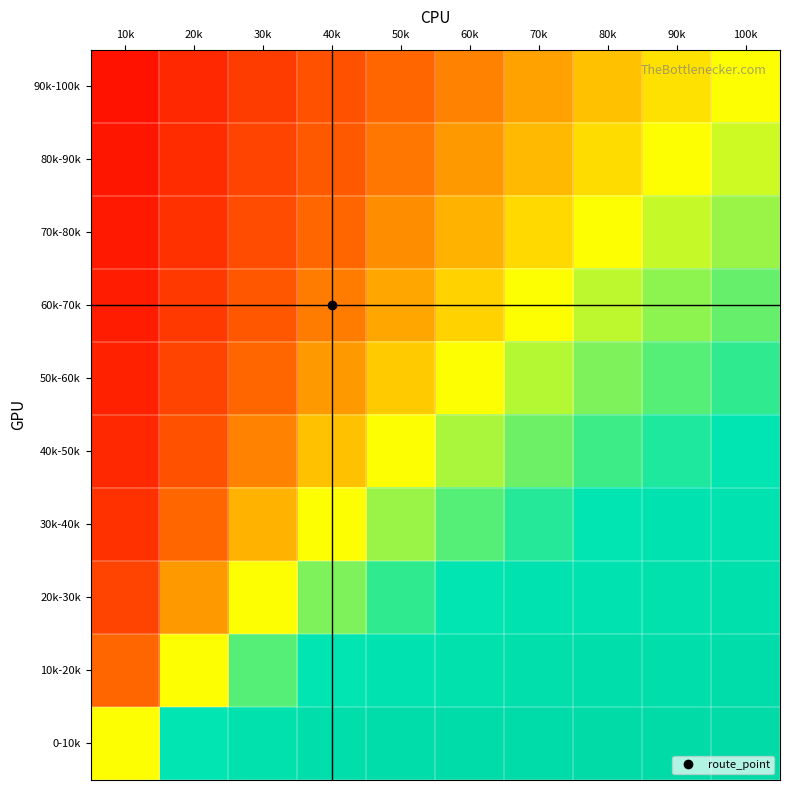

What is the difference between the highest and lowest values at 50k?

1.1